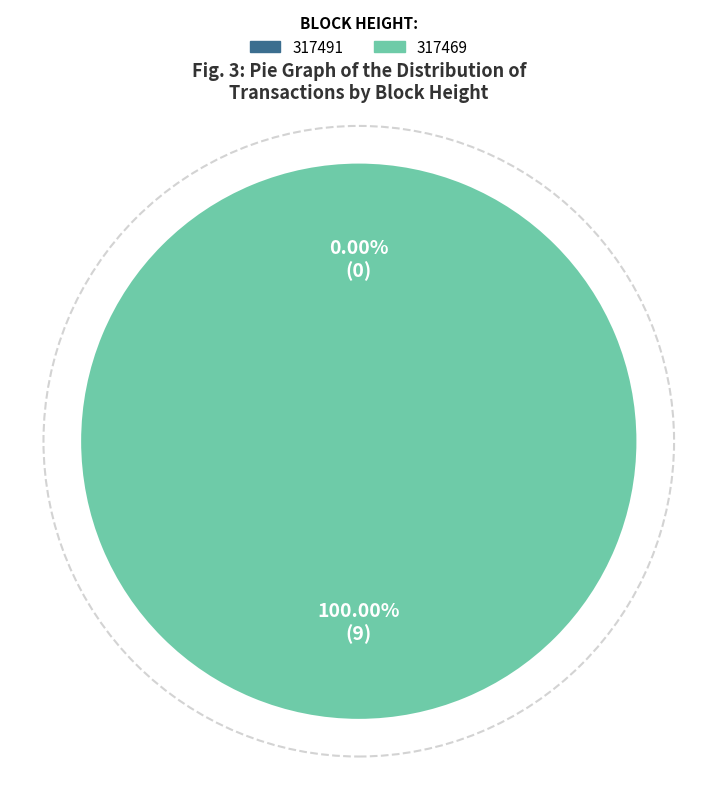

Rank the categories by value from highest to lowest.

317469, 317491